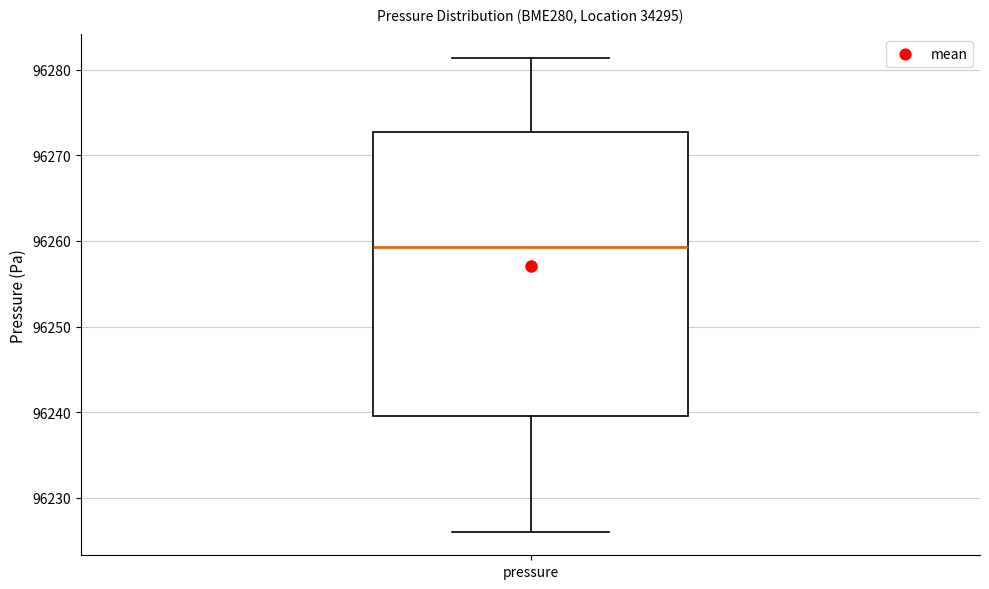

Where does the upper whisker of the box for pressure end on the y-axis? The values are not printed on the chart, so give them approximately, as read against the axis.

96281